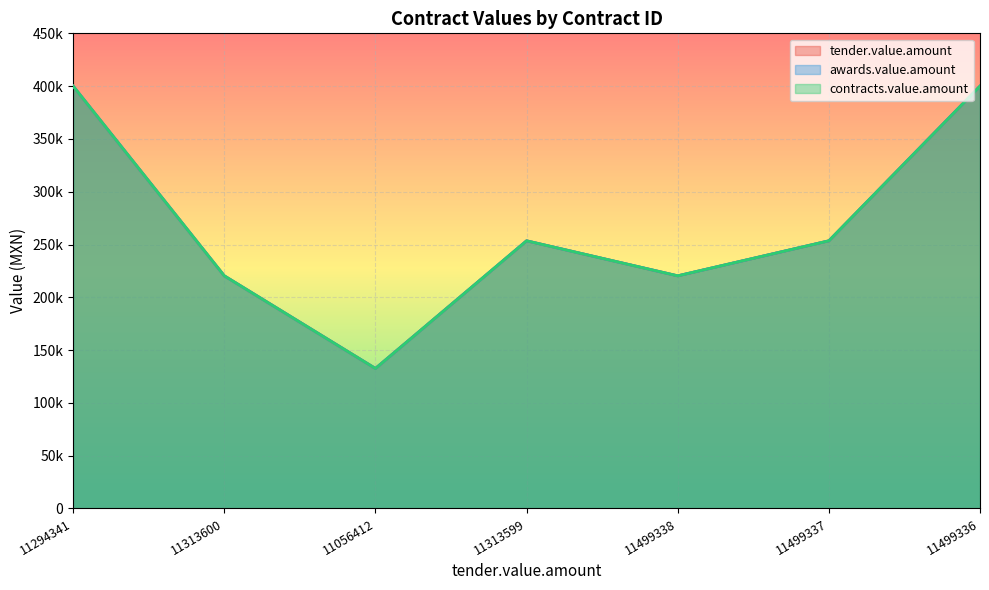

True or false: awards.value.amount and tender.value.amount cross at least once.

False